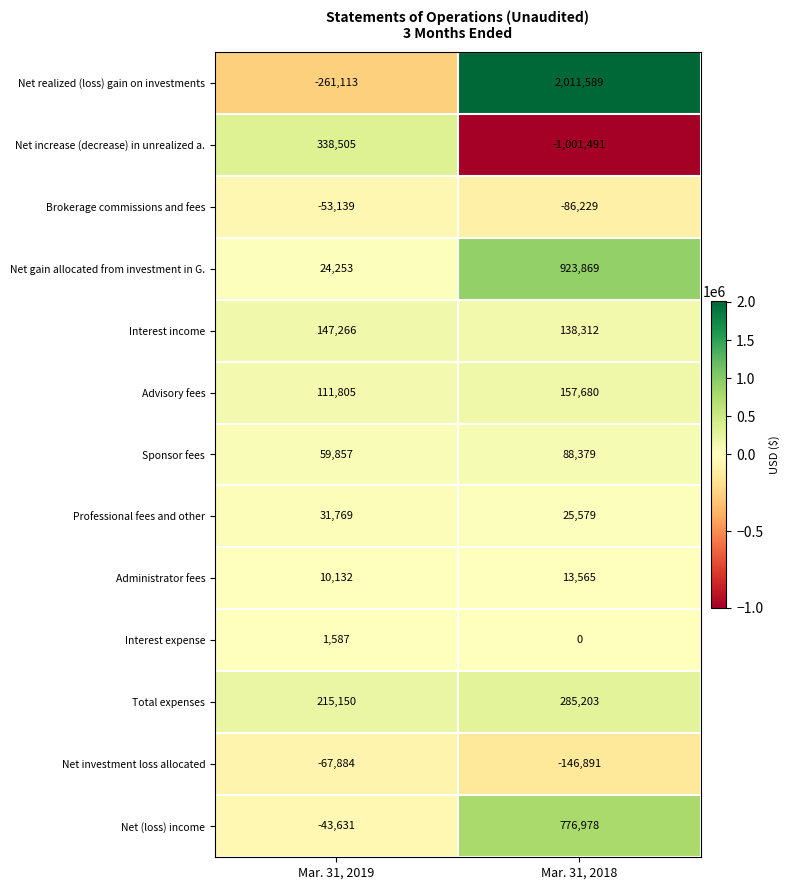

Which series has the largest total across all categories?

Net realized (loss) gain on investments